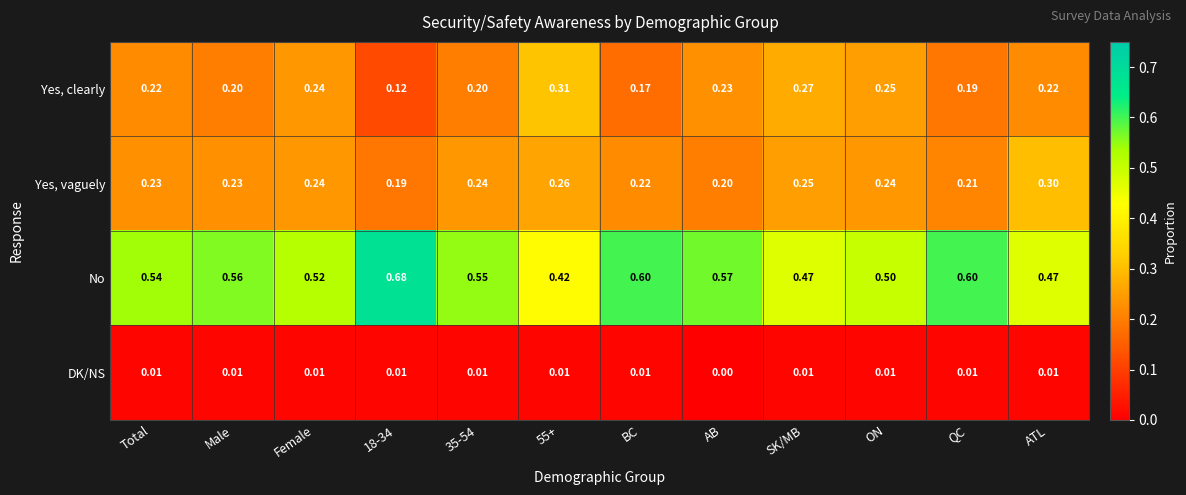

At which category does the chart reach its minimum across all series?

AB